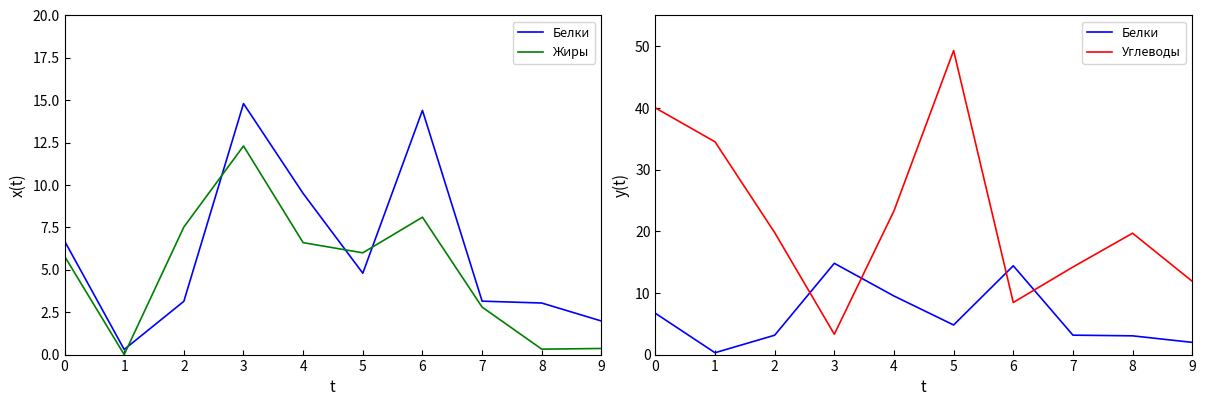

How many data points in Белки are above 4?

5